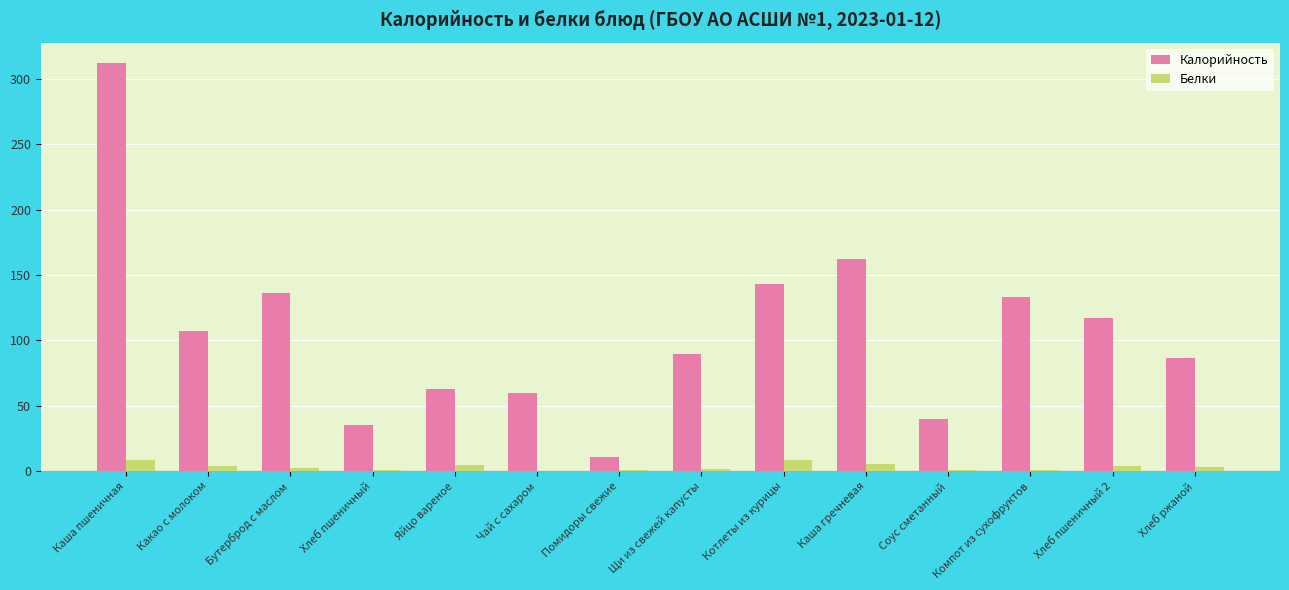

Is the value of Калорийность at Каша пшеничная greater than the value of Белки at Компот из сухофруктов?

Yes